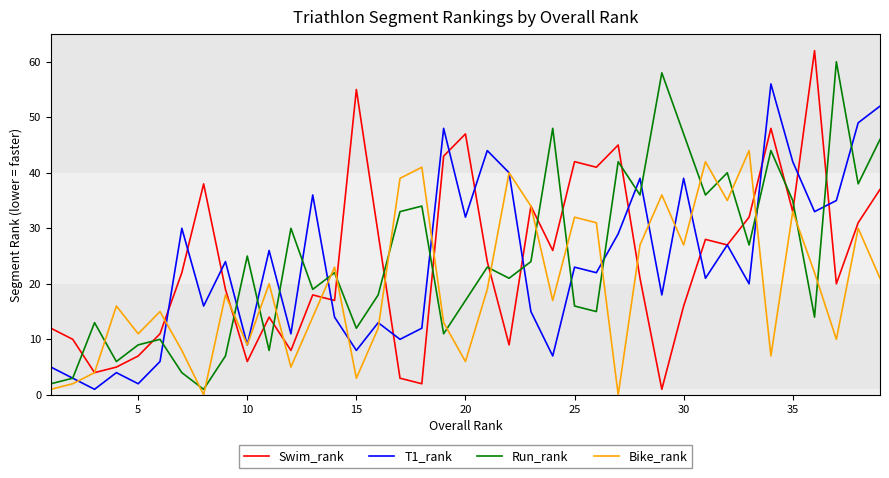

True or false: Run_rank and Swim_rank intersect in this chart.

True